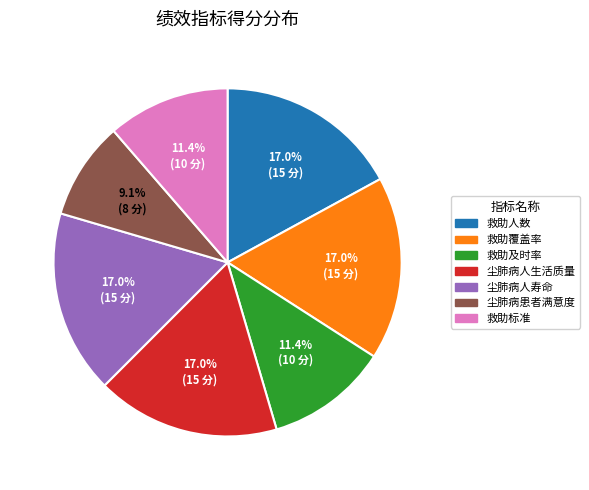

Does 救助覆盖率 represent more than half of the total?

No